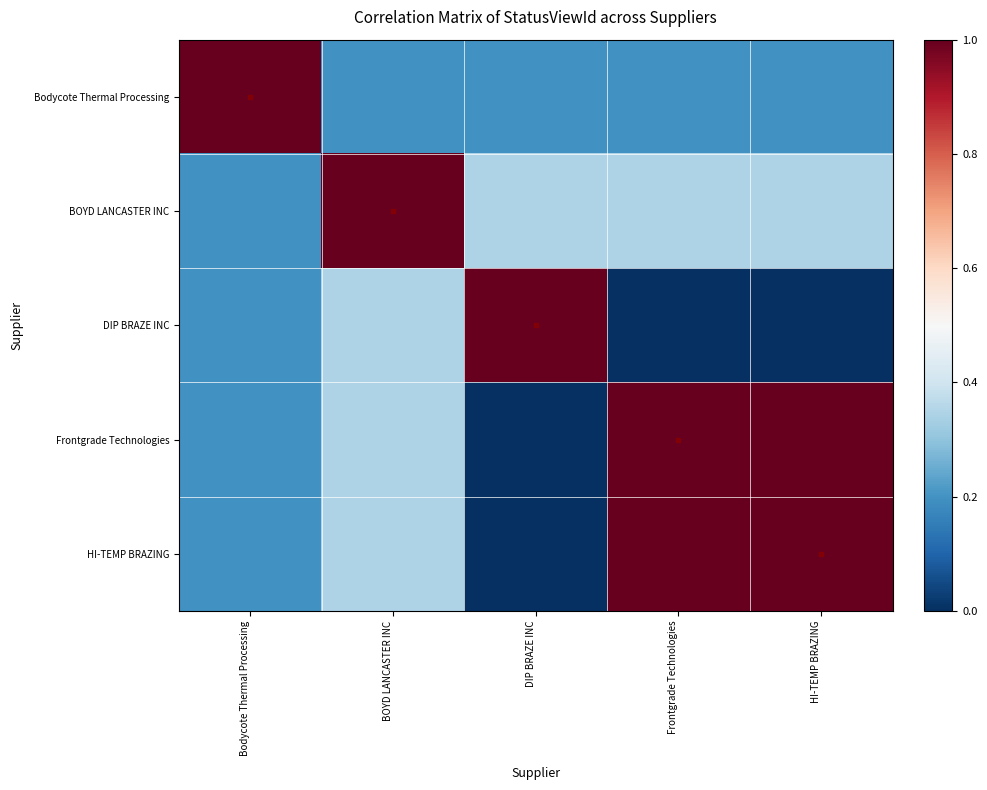

What is the total value across all series at BOYD LANCASTER INC?

2.2